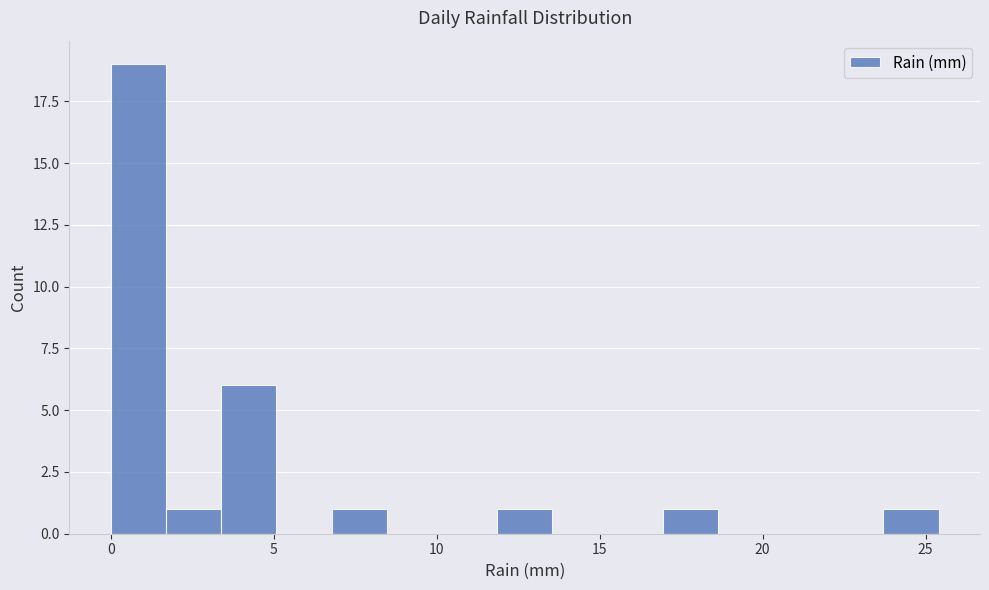

Read against the x-axis, roughly where is the centre of the tallest bar?

1.0